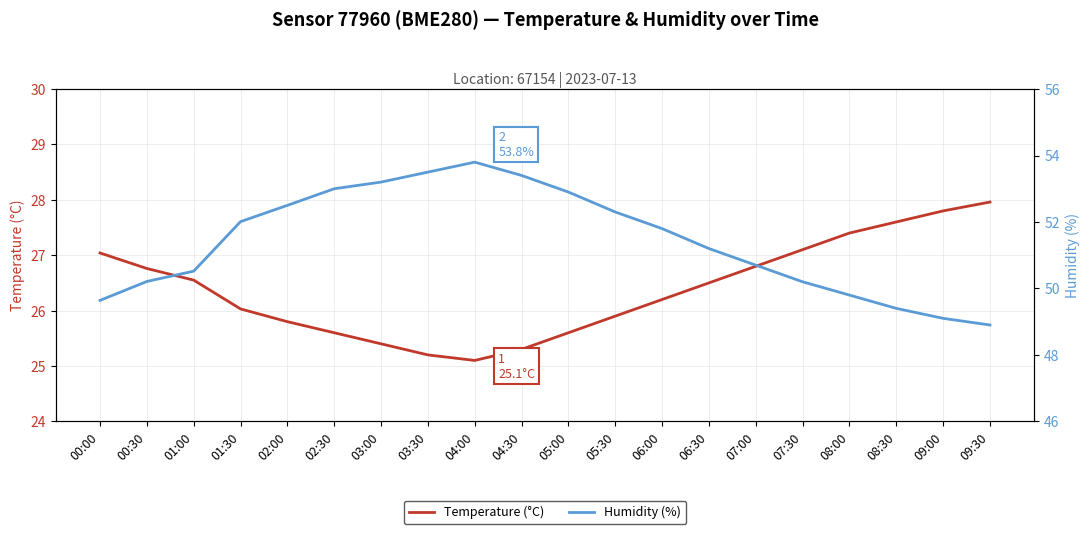

Reading left to right, list all the values displayed in this chart.

Temperature (°C): 27.0	26.8	26.6	26.0	25.8	25.6	25.4	25.2	25.1	25.3	25.6	25.9	26.2	26.5	26.8	27.1	27.4	27.6	27.8	28.0
Humidity (%): 49.6	50.2	50.5	52.0	52.5	53.0	53.2	53.5	53.8	53.4	52.9	52.3	51.8	51.2	50.7	50.2	49.8	49.4	49.1	48.9